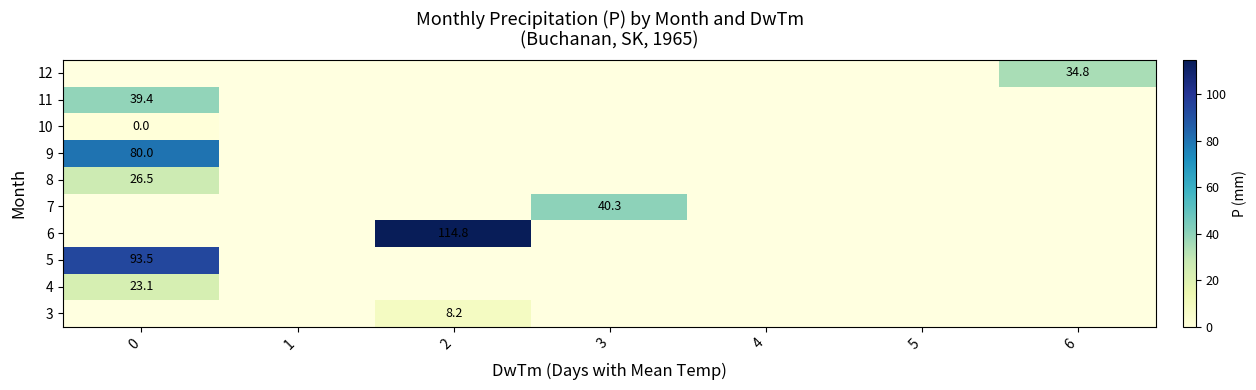

The 3 series shows 11.8 at 2. True or false?

False